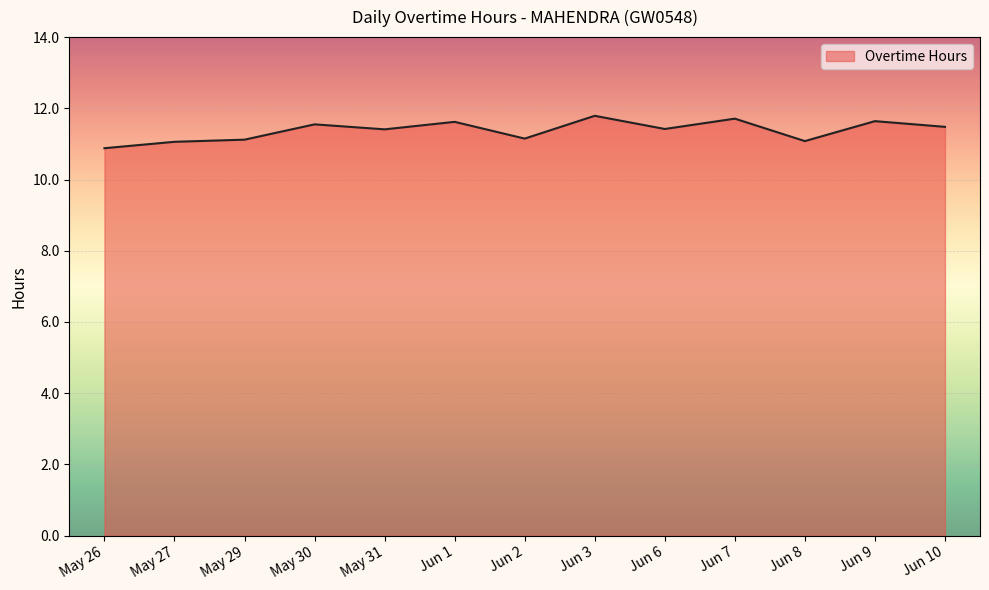

Does the chart have visible grid lines?

Yes